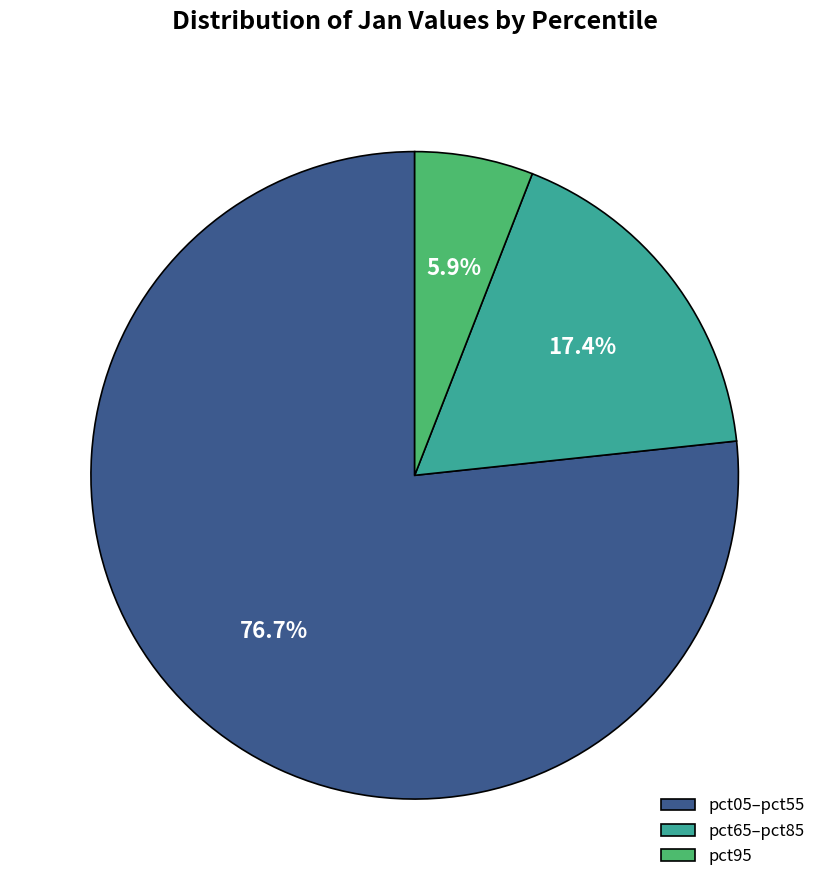

What percentage is the pct95 slice, to the nearest percent?

6%